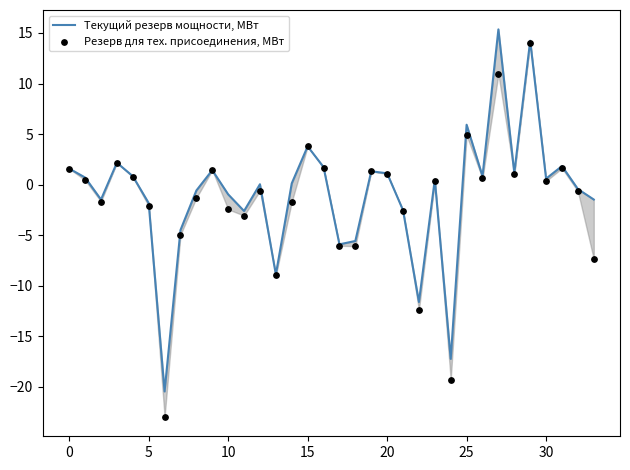

What are all the series names shown in the legend?

Текущий резерв мощности, МВт, Резерв для тех. присоединения, МВт